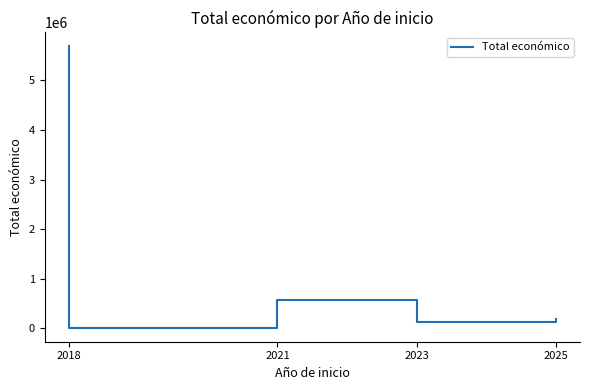

What is the change in value from 2018 to 2023?

-5673868